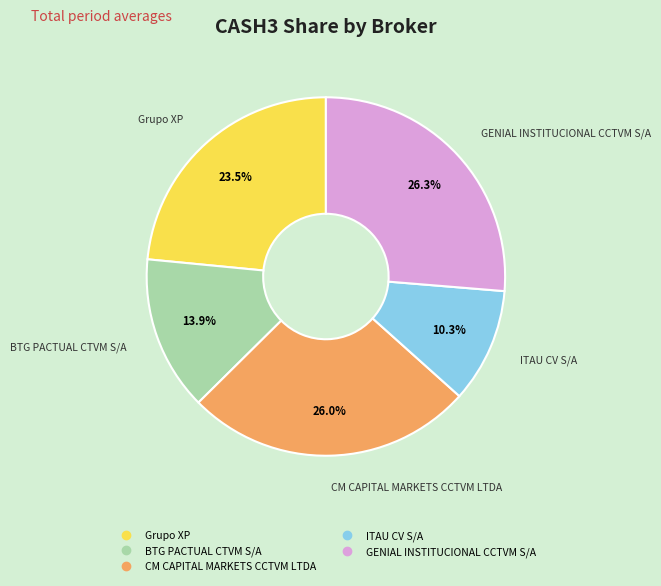

To the nearest percent, what percentage of the pie is GENIAL INSTITUCIONAL CCTVM S/A?

26%